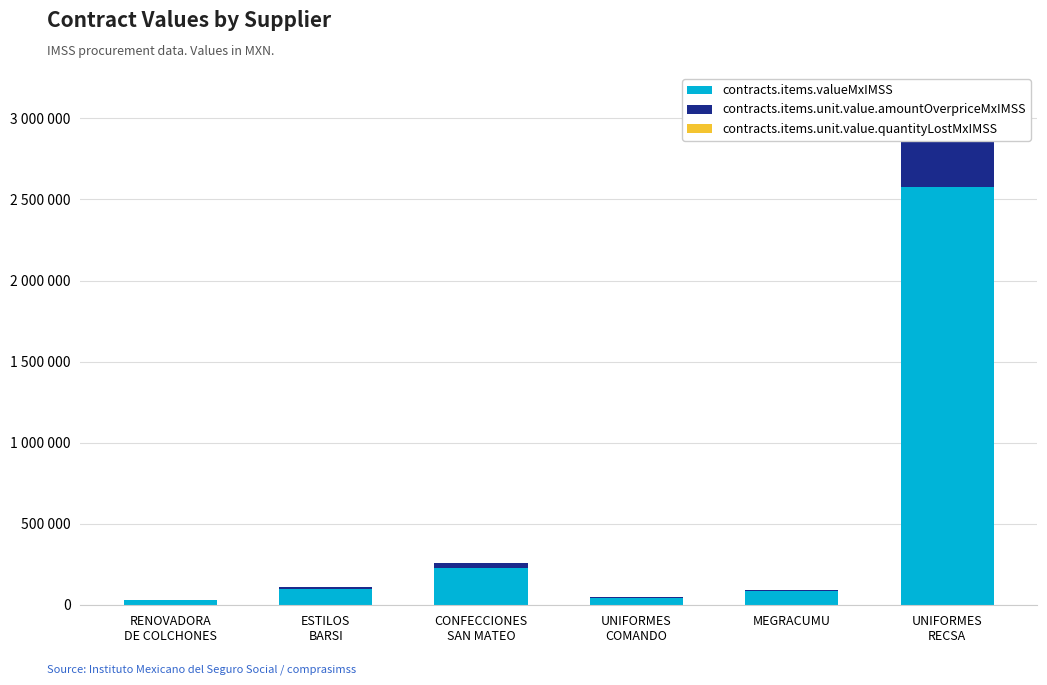

What is the value of the contracts.items.unit.value.amountOverpriceMxIMSS bar at the 6th from the left?

347622.7